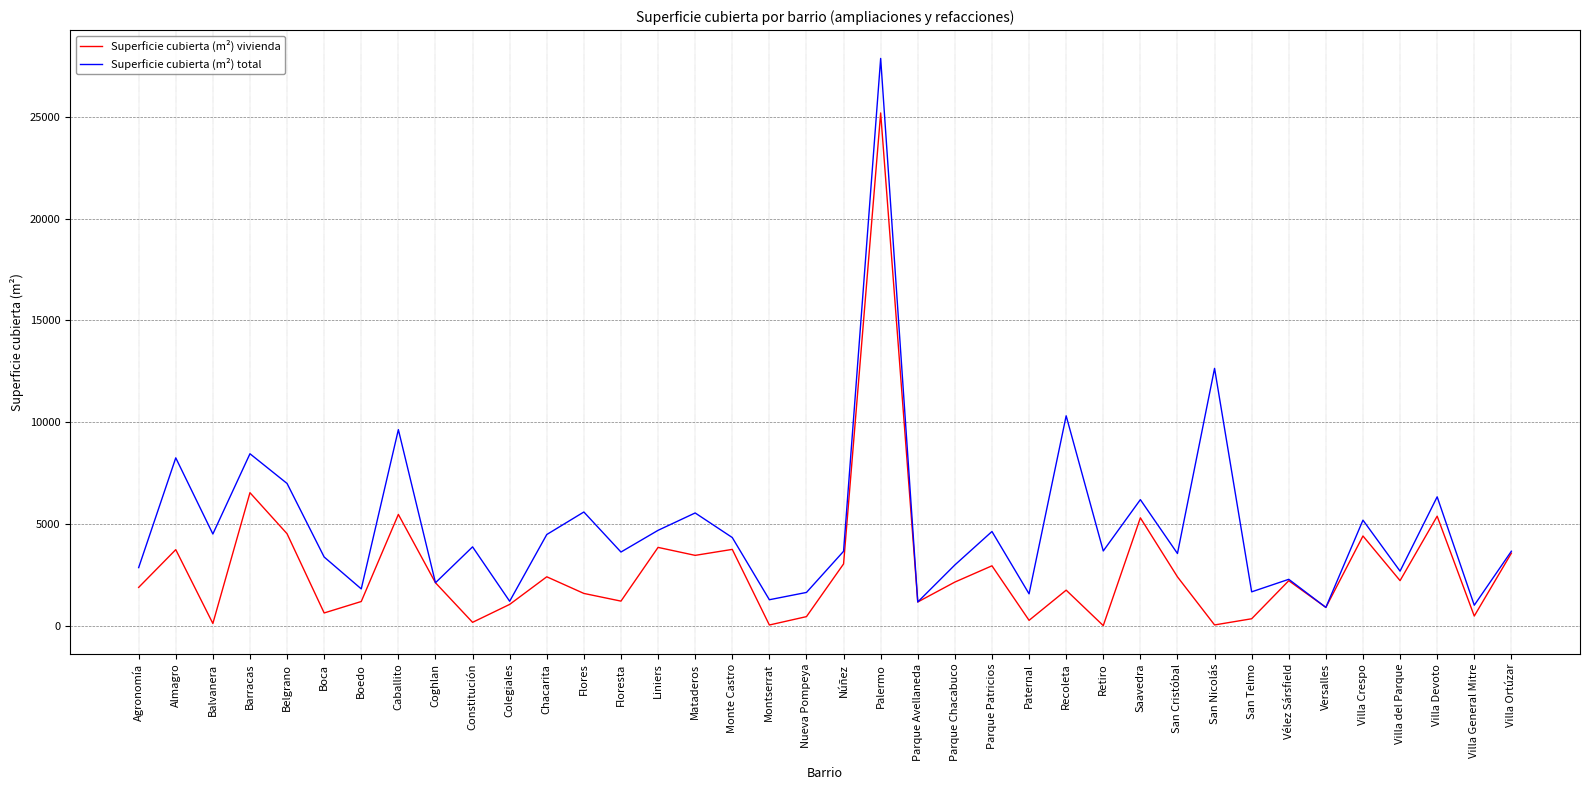

Which series changed the most between Monte Castro and Palermo?

Superficie cubierta (m²) total